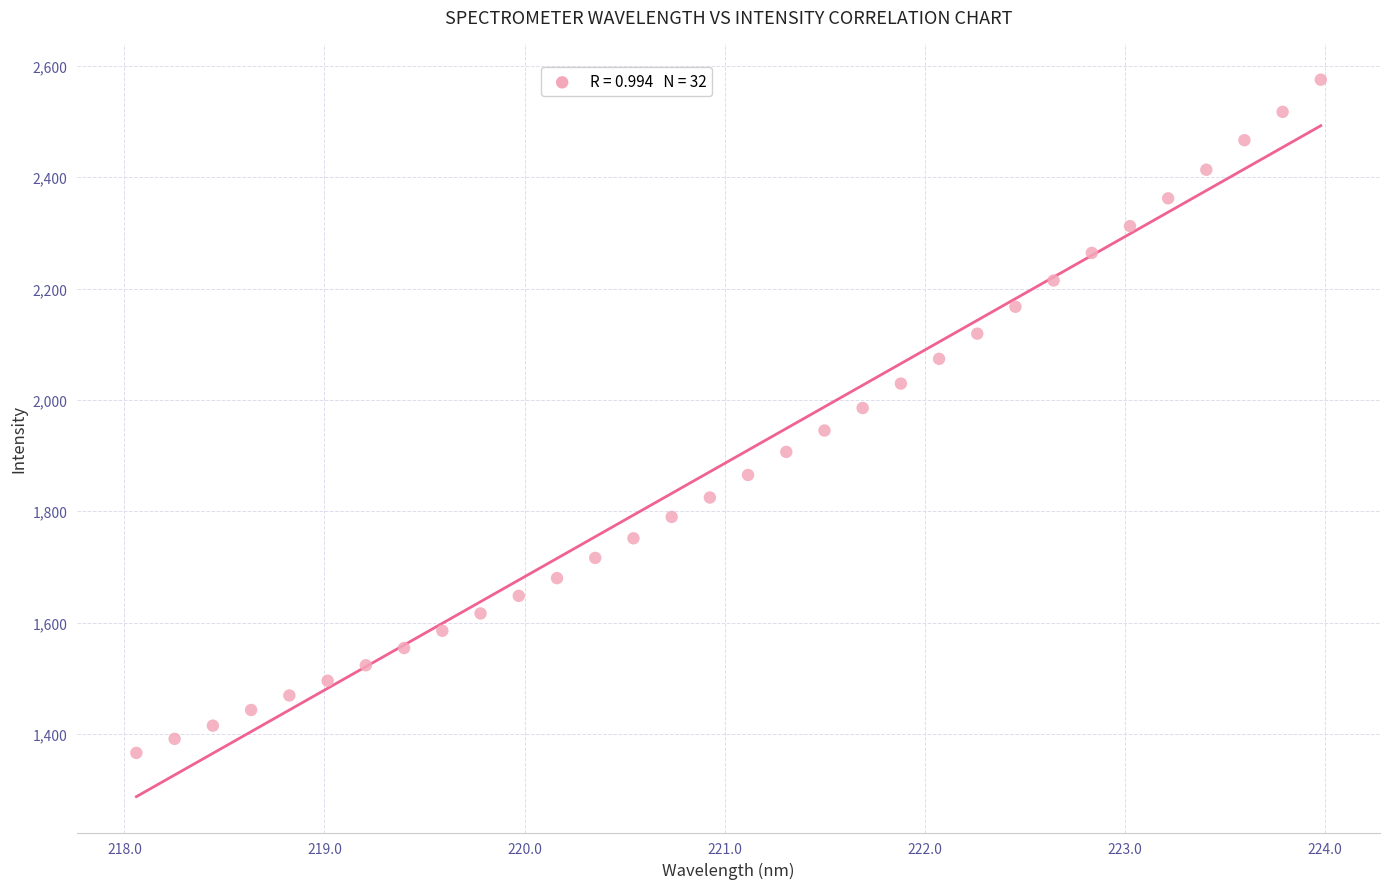

What is the range of Y values (max minus min)?

1209.4